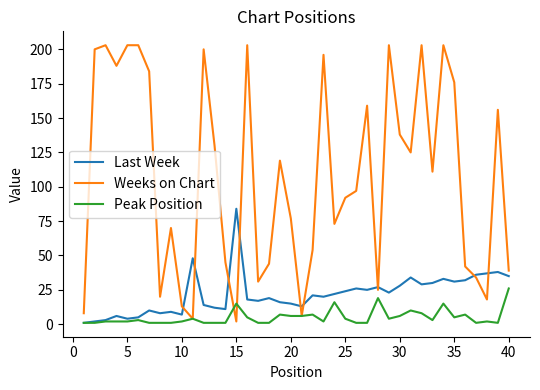

List the series in order of their overall mean, lowest first.

Peak Position, Last Week, Weeks on Chart